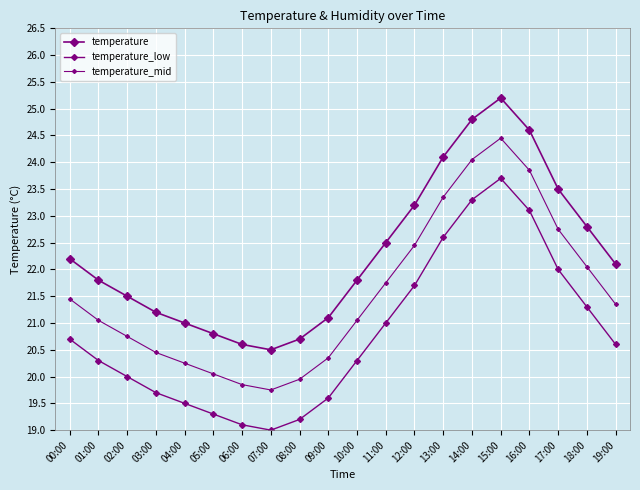

How many data points does each series have?

20